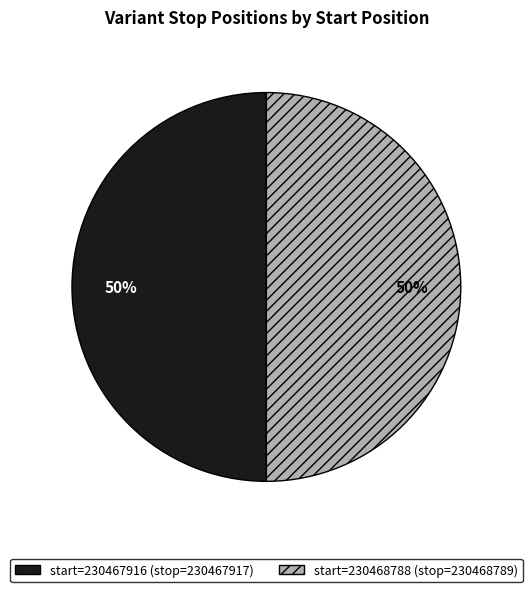

To the nearest percent, what is the average slice percentage?

50%